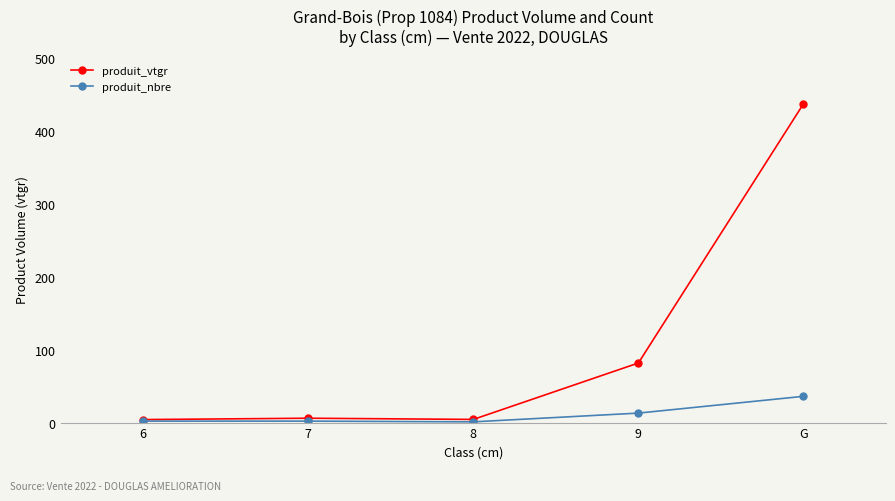

Is the value of produit_vtgr at 9 greater than the value of produit_nbre at 8?

Yes